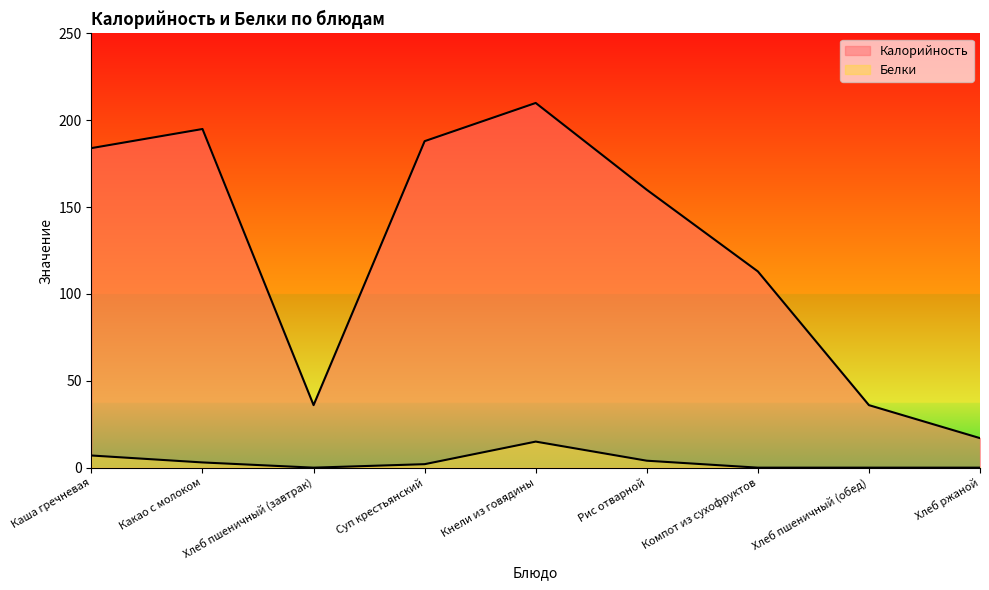

What is the value of the Калорийность point at the 4th from the left?

188